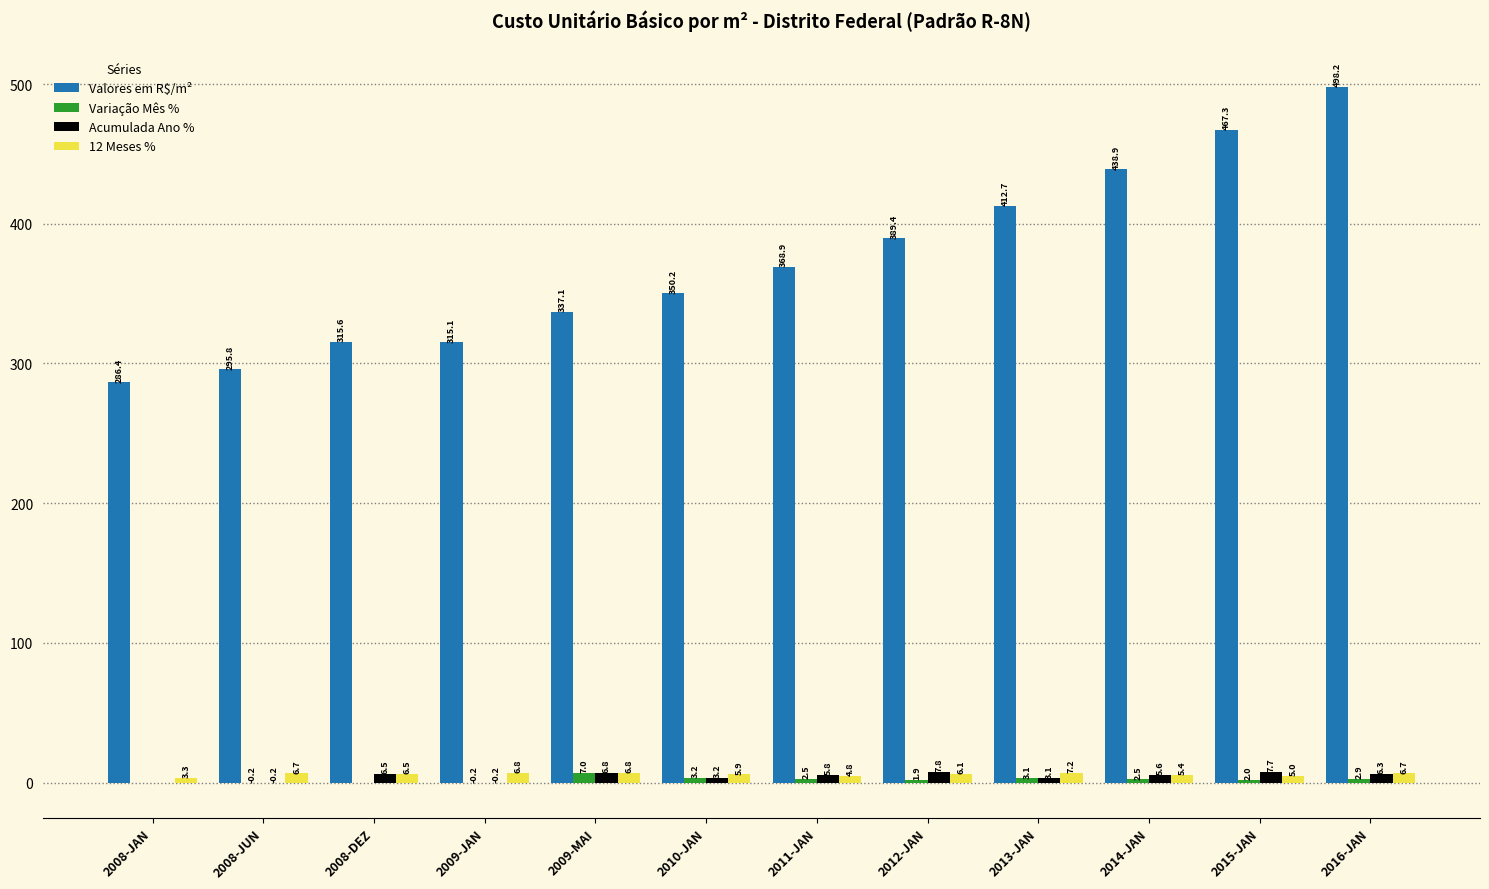

How many groups of bars are there?

12